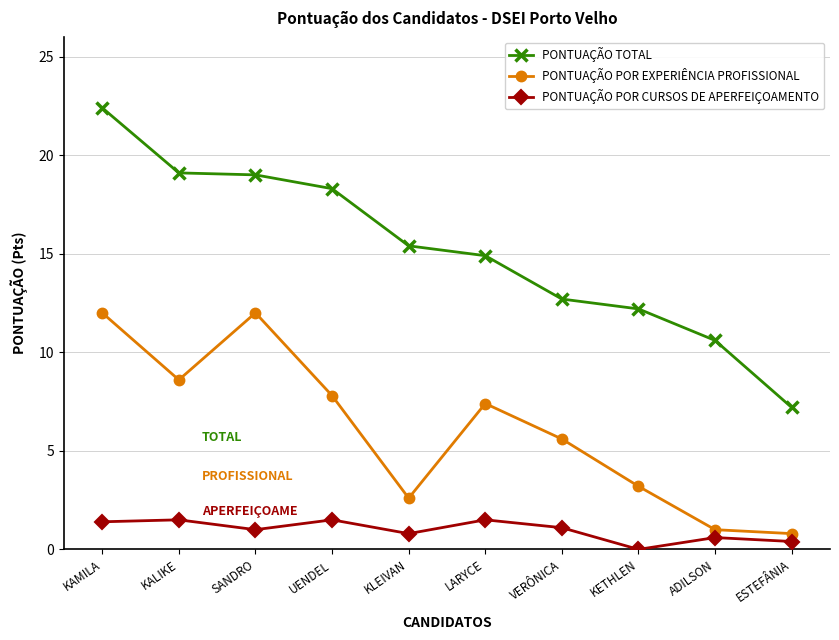

At which label does PONTUAÇÃO TOTAL reach its minimum?

ESTEFÂNIA